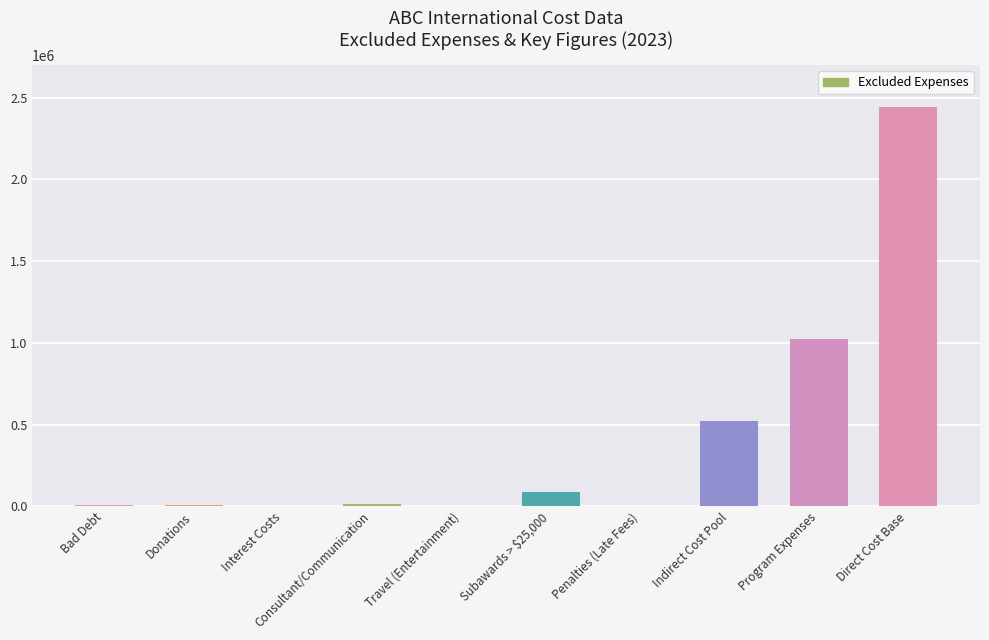

Which label corresponds to the largest value in the chart?

Direct Cost Base